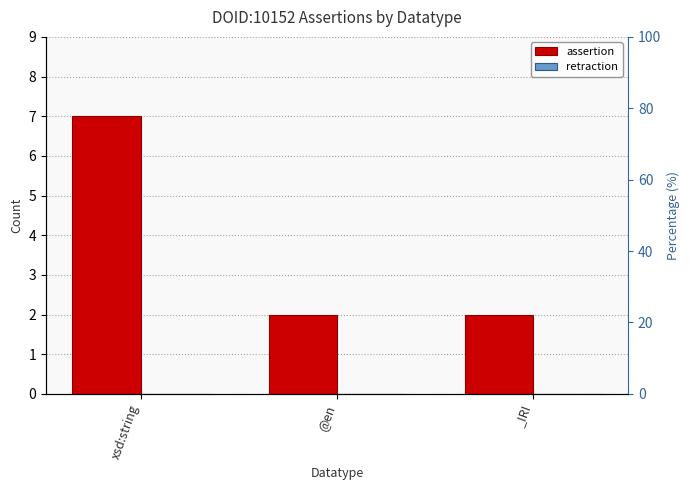

At which label is retraction closest to 0?

xsd:string